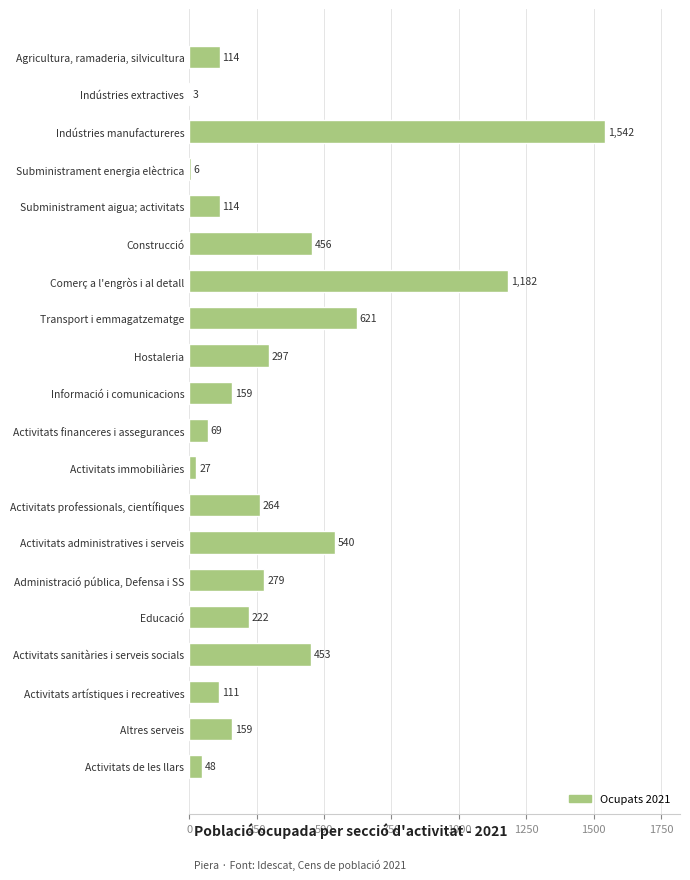

Reading top to bottom, what are all the values shown in this chart?

Agricultura, ramaderia, silvicultura=114	Indústries extractives=3	Indústries manufactureres=1542	Subministrament energia elèctrica=6	Subministrament aigua; activitats=114	Construcció=456	Comerç a l'engròs i al detall=1182	Transport i emmagatzematge=621	Hostaleria=297	Informació i comunicacions=159	Activitats financeres i assegurances=69	Activitats immobiliàries=27	Activitats professionals, científiques=264	Activitats administratives i serveis=540	Administració pública, Defensa i SS=279	Educació=222	Activitats sanitàries i serveis socials=453	Activitats artístiques i recreatives=111	Altres serveis=159	Activitats de les llars=48